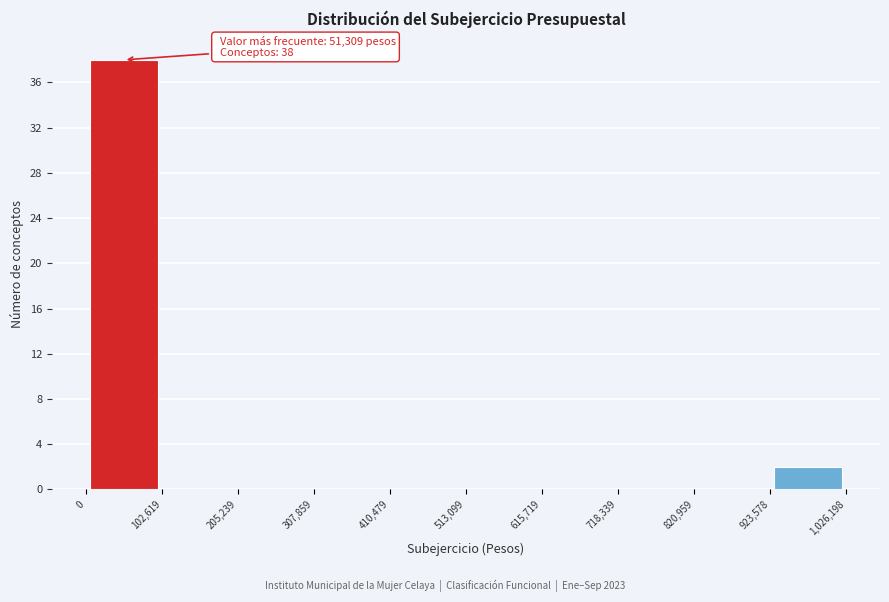

Which range on the x-axis has the tallest bar?

0 to 102,619